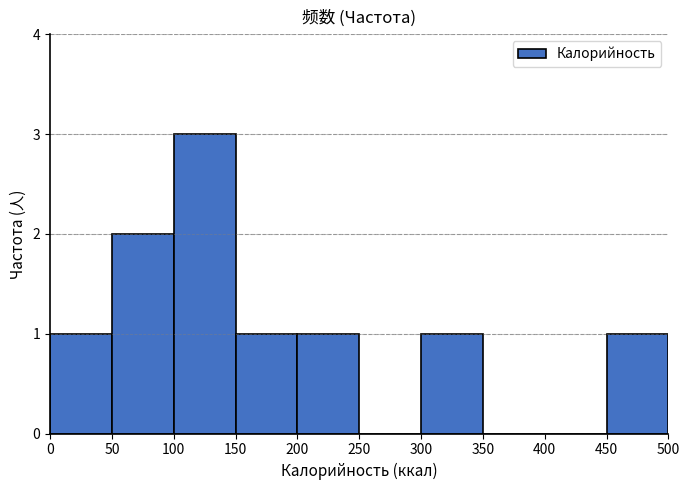

Reading left to right, list every bar in this chart as the range it spans on the x-axis followed by its height. The values are not printed on the chart, so give them approximately, as read against the axis.

0 to 50: 1
50 to 100: 2
100 to 150: 3
150 to 200: 1
200 to 250: 1
250 to 300: 0
300 to 350: 1
350 to 400: 0
400 to 450: 0
450 to 500: 1